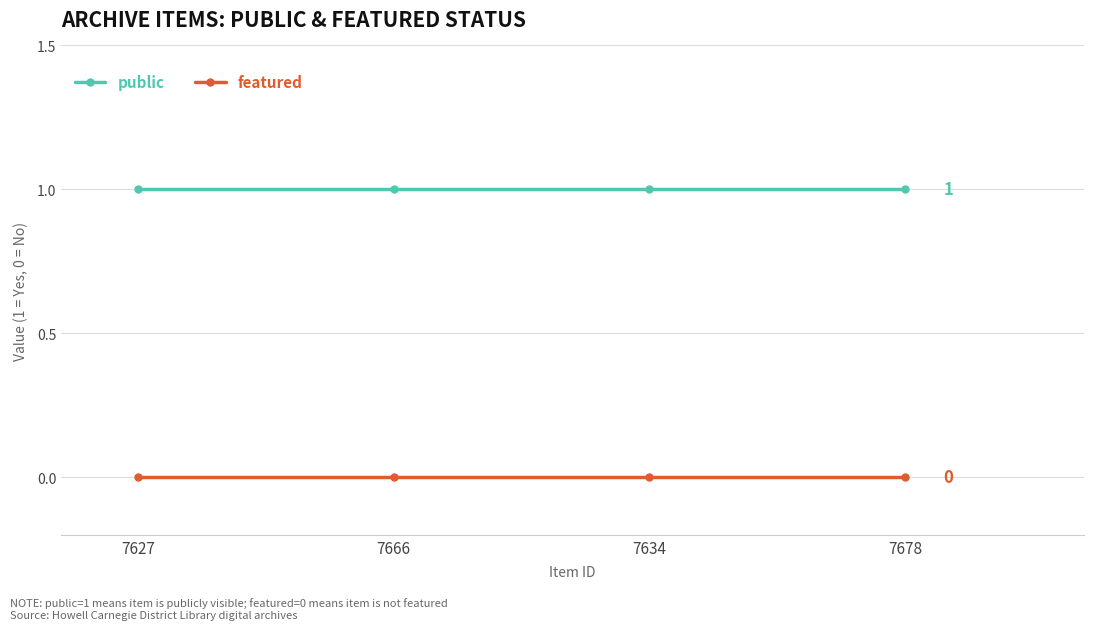

Is the value of public at 7666 greater than the value of featured at 7678?

Yes